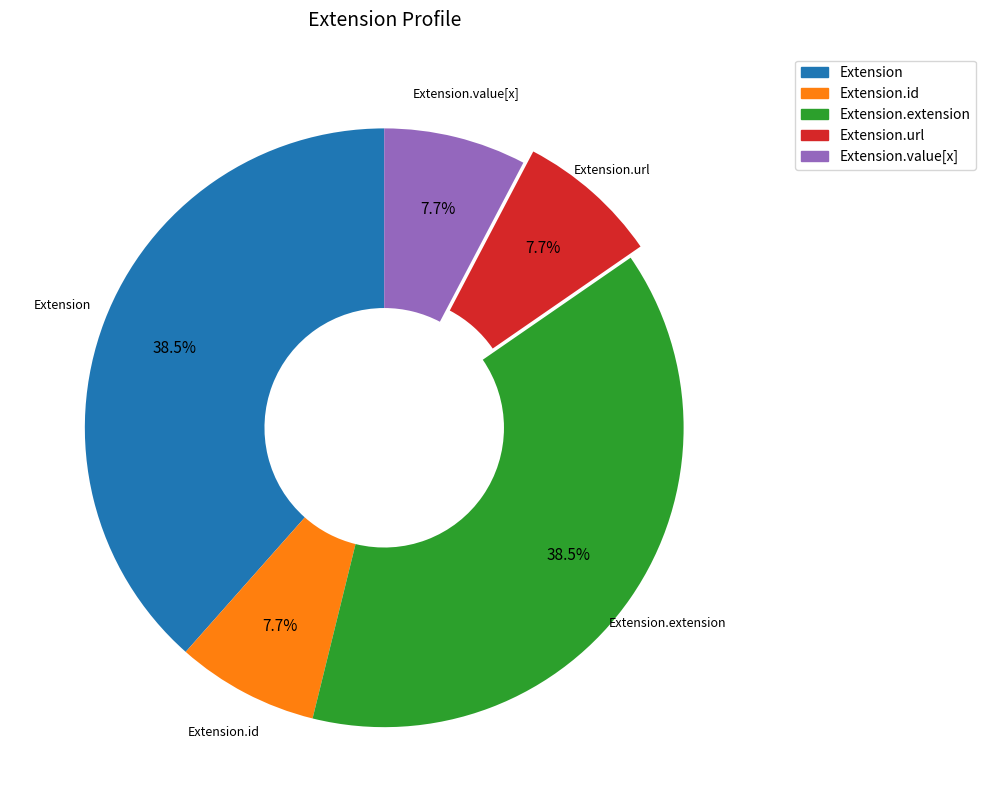

Does Extension.id represent more than half of the total?

No